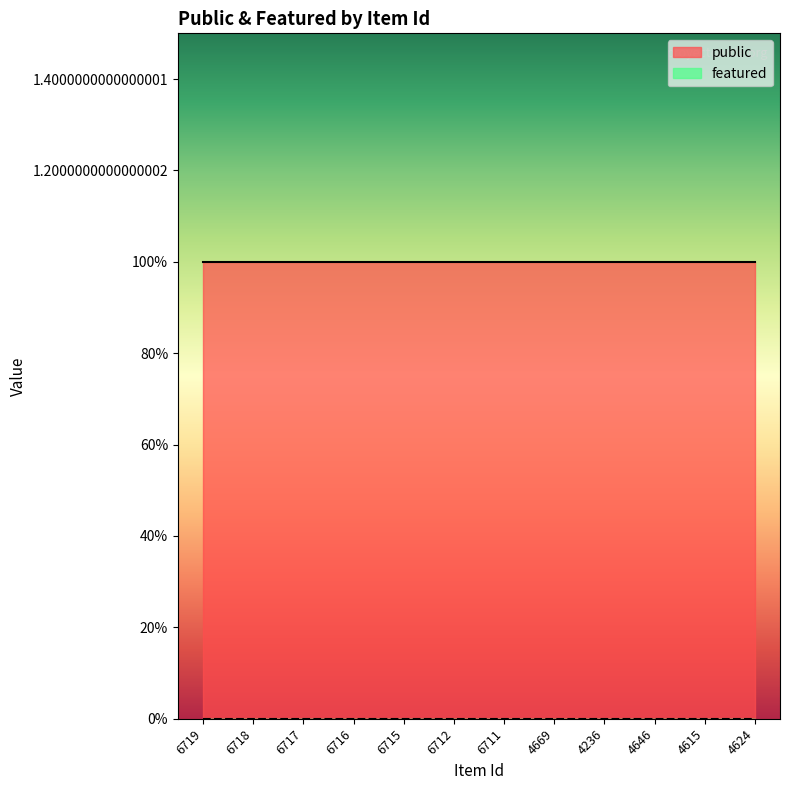

What are all the series names shown in the legend?

public, featured